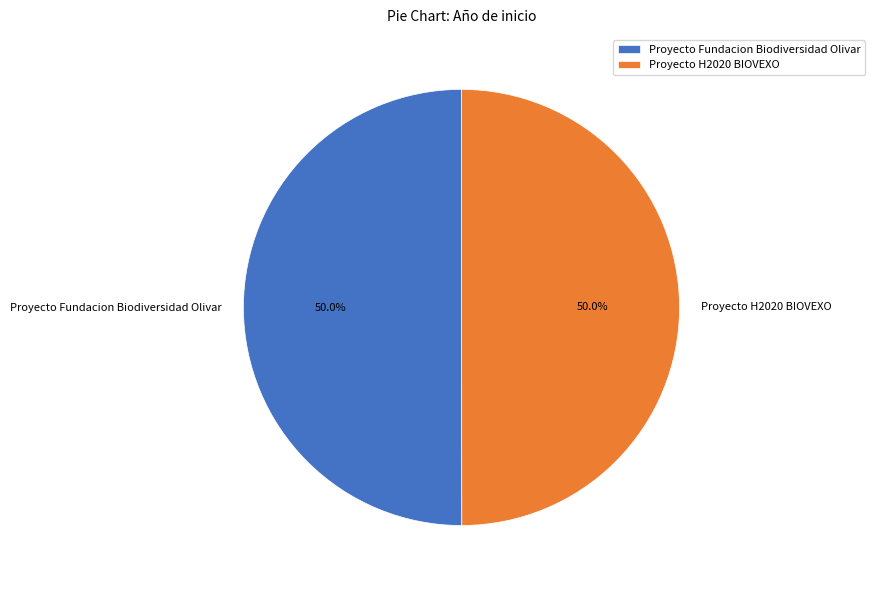

Approximately how many times larger is the value at Proyecto Fundacion Biodiversidad Olivar compared to Proyecto H2020 BIOVEXO?

1.0